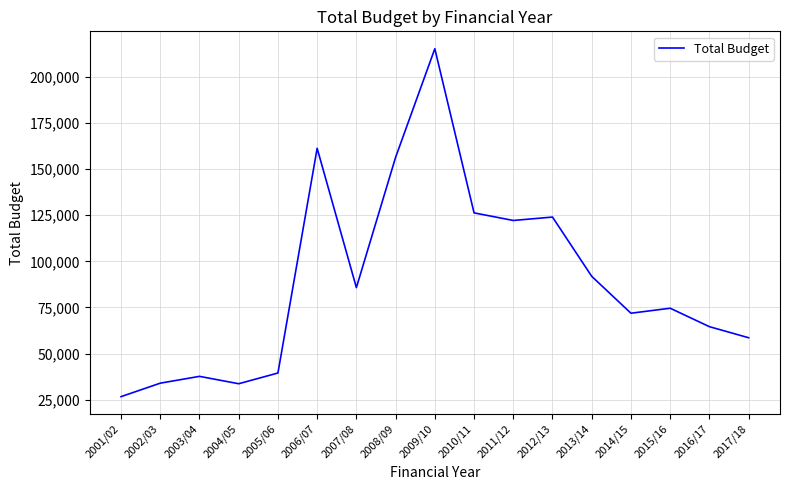

Is it true that the value at 2009/10 is 48000?

False